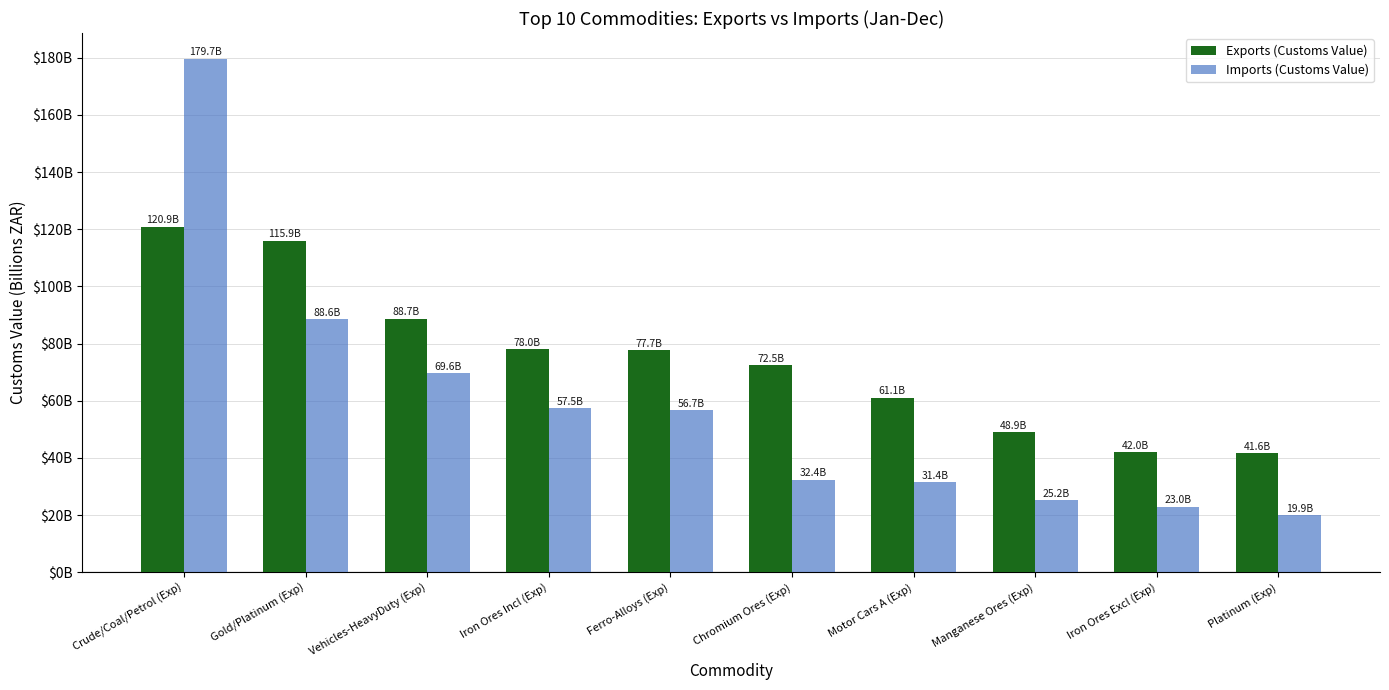

Reading left to right, transcribe all the data shown in this chart.

Exports (Customs Value): Crude/Coal/Petrol (Exp)=120.9	Gold/Platinum (Exp)=115.9	Vehicles-HeavyDuty (Exp)=88.7	Iron Ores Incl (Exp)=78.0	Ferro-Alloys (Exp)=77.7	Chromium Ores (Exp)=72.5	Motor Cars A (Exp)=61.1	Manganese Ores (Exp)=48.9	Iron Ores Excl (Exp)=42.0	Platinum (Exp)=41.6
Imports (Customs Value): Crude/Coal/Petrol (Exp)=179.7	Gold/Platinum (Exp)=88.6	Vehicles-HeavyDuty (Exp)=69.6	Iron Ores Incl (Exp)=57.5	Ferro-Alloys (Exp)=56.7	Chromium Ores (Exp)=32.4	Motor Cars A (Exp)=31.4	Manganese Ores (Exp)=25.2	Iron Ores Excl (Exp)=23.0	Platinum (Exp)=19.9